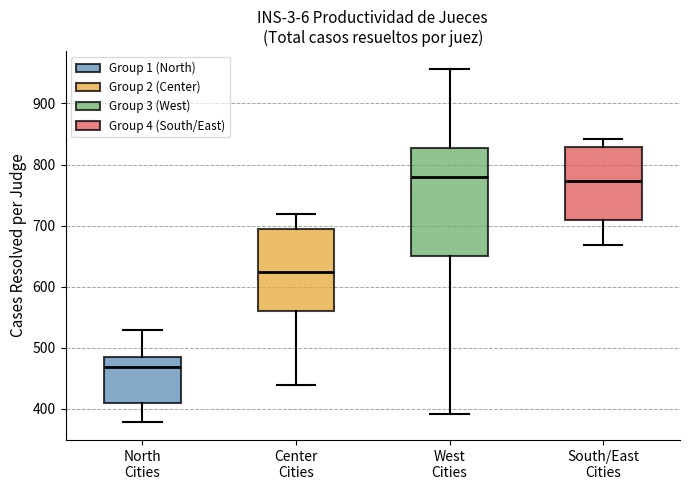

Which box has the lowest median line?

North Cities